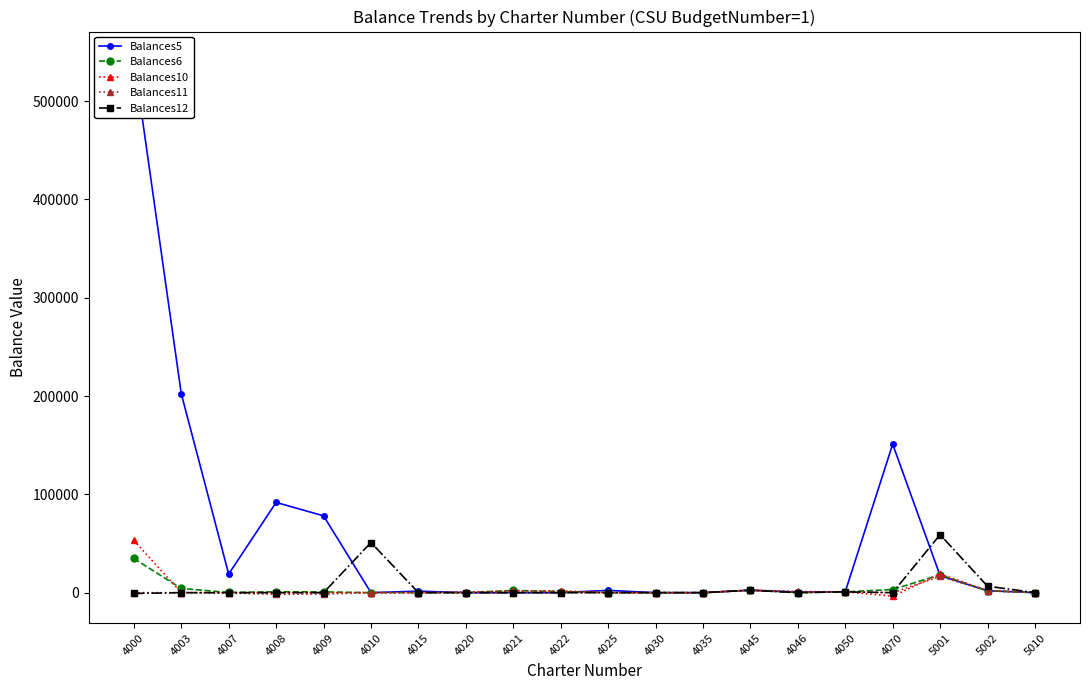

True or false: Balances5 and Balances10 cross at least once.

True